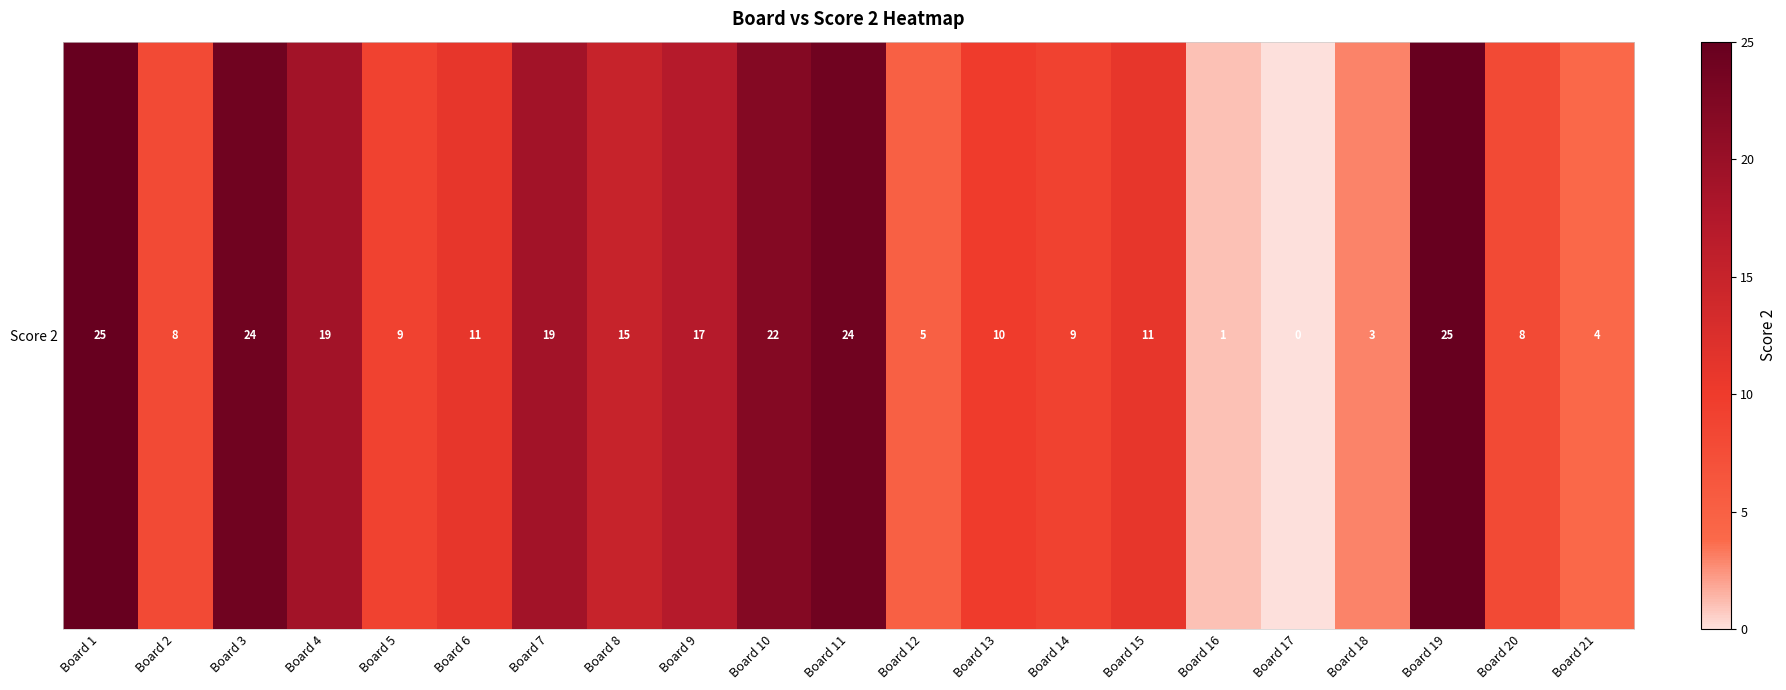

Between Board 15 and Board 4, which is larger?

Board 4